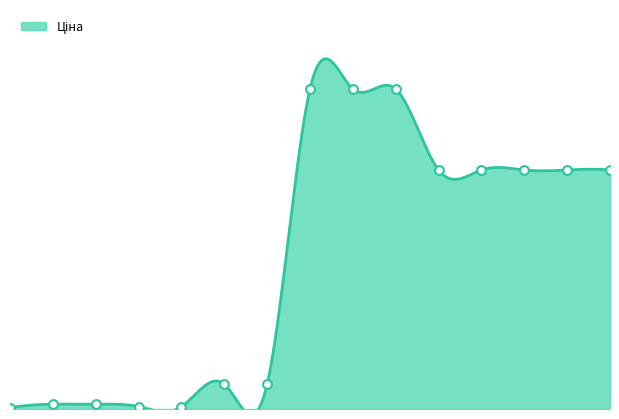

What is the ratio of the value at 280761054 to the value at 239732195?

99.5